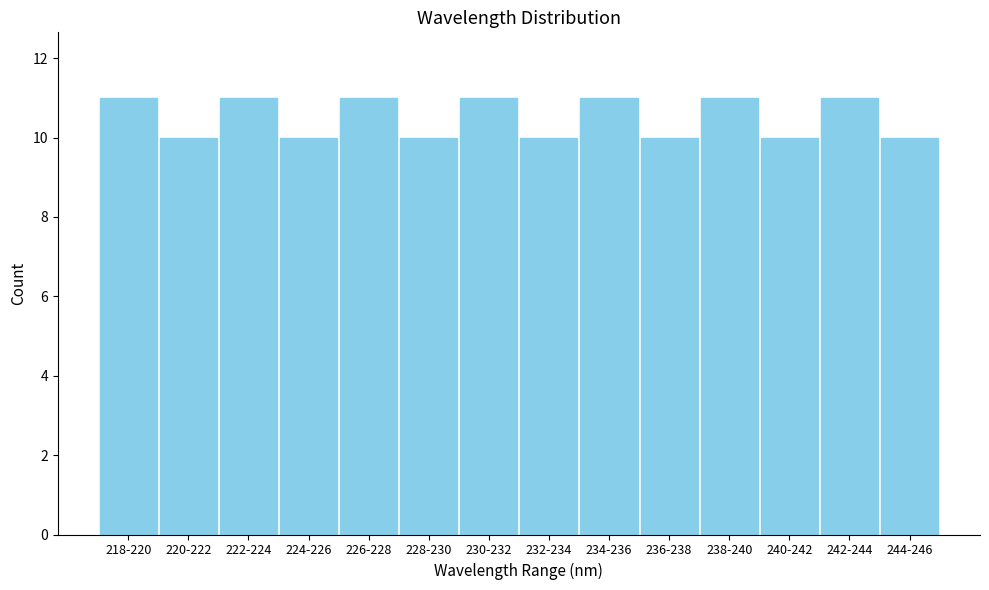

Reading left to right, list all the values displayed in this chart.

11	10	11	10	11	10	11	10	11	10	11	10	11	10